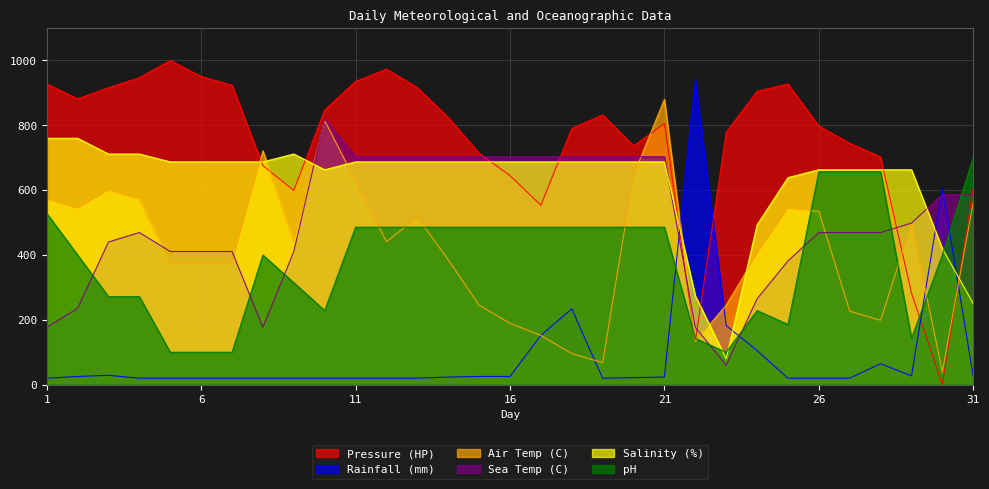

At which category does the chart reach its peak across all series?

5